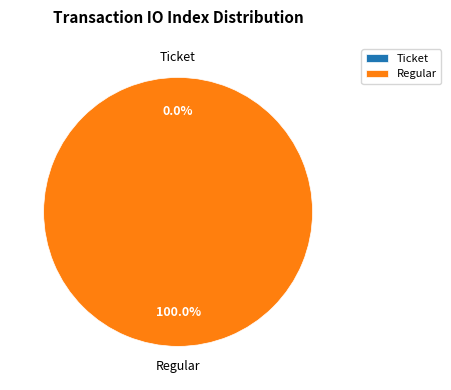

Which slice represents more than half of the pie?

Regular